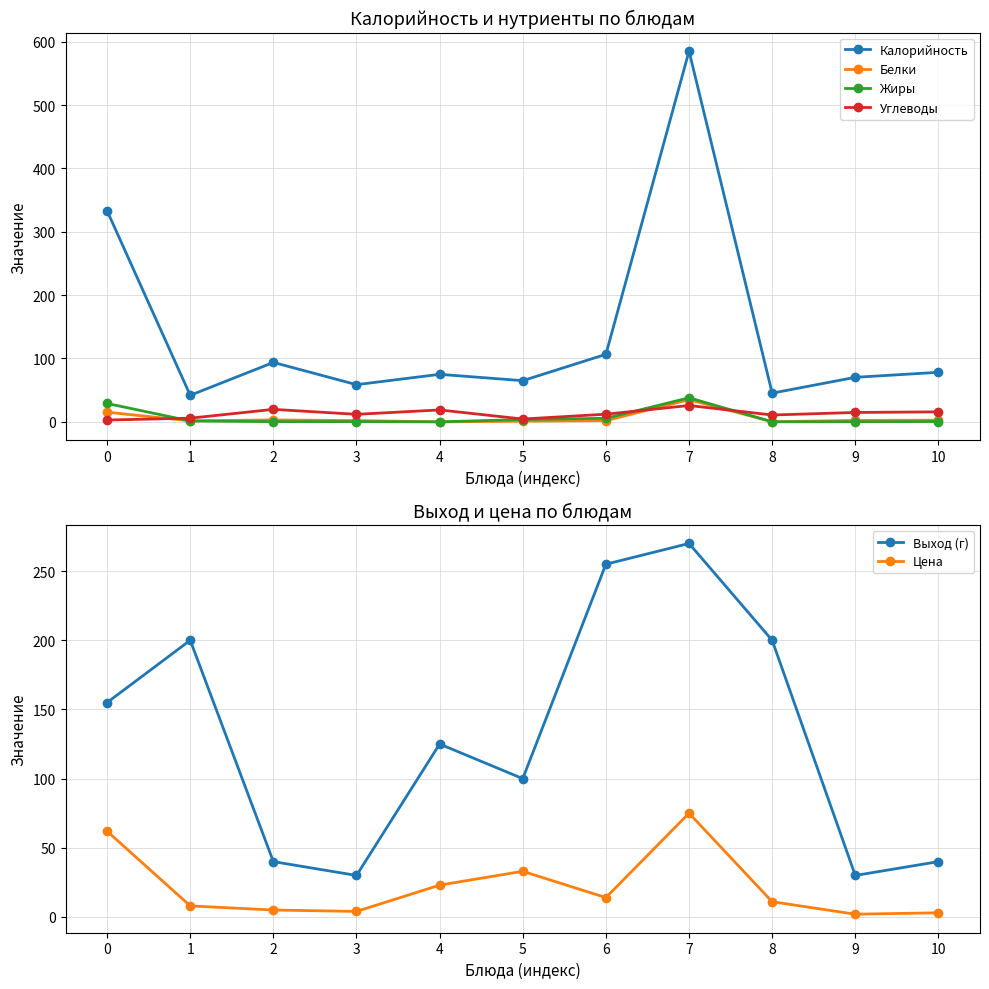

Reading right to left, transcribe all the data shown in this chart.

Калорийность: 78.2	70.3	45.3	585.2	106.6	65.0	75.0	58.7	93.8	41.9	333.2
Белки: 2.6	2.3	0.2	35.0	2.0	1.0	0.0	2.0	3.0	1.6	15.2
Жиры: 0.5	0.2	0.1	38.0	5.6	3.7	0.0	0.4	0.3	1.4	29.0
Углеводы: 15.8	14.8	10.8	25.8	12.1	4.5	18.8	11.9	19.7	5.8	2.9
Выход (г): 40.0	30.0	200.0	270.0	255.0	100.0	125.0	30.0	40.0	200.0	155.0
Цена: 3.0	2.0	11.0	75.0	14.0	33.0	23.0	4.0	5.0	8.0	62.0